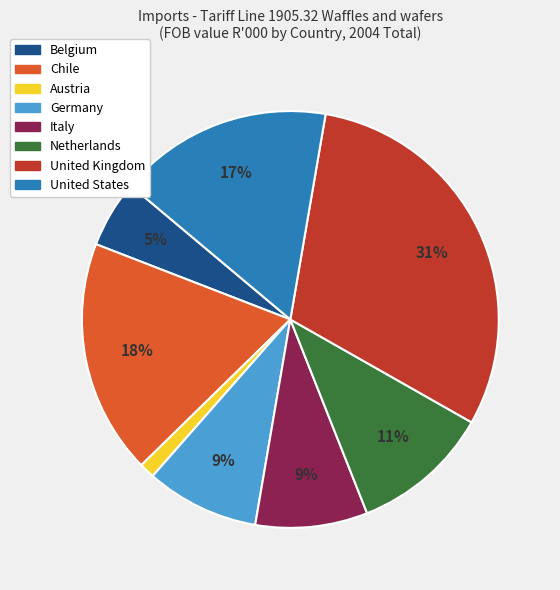

To the nearest percent, what portion does Austria represent?

1%